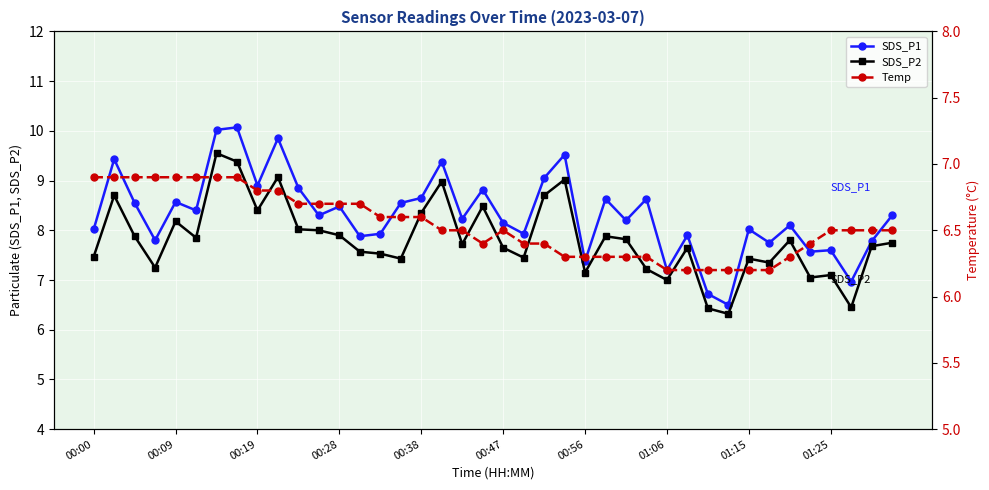

True or false: SDS_P1 and SDS_P2 cross at least once.

False